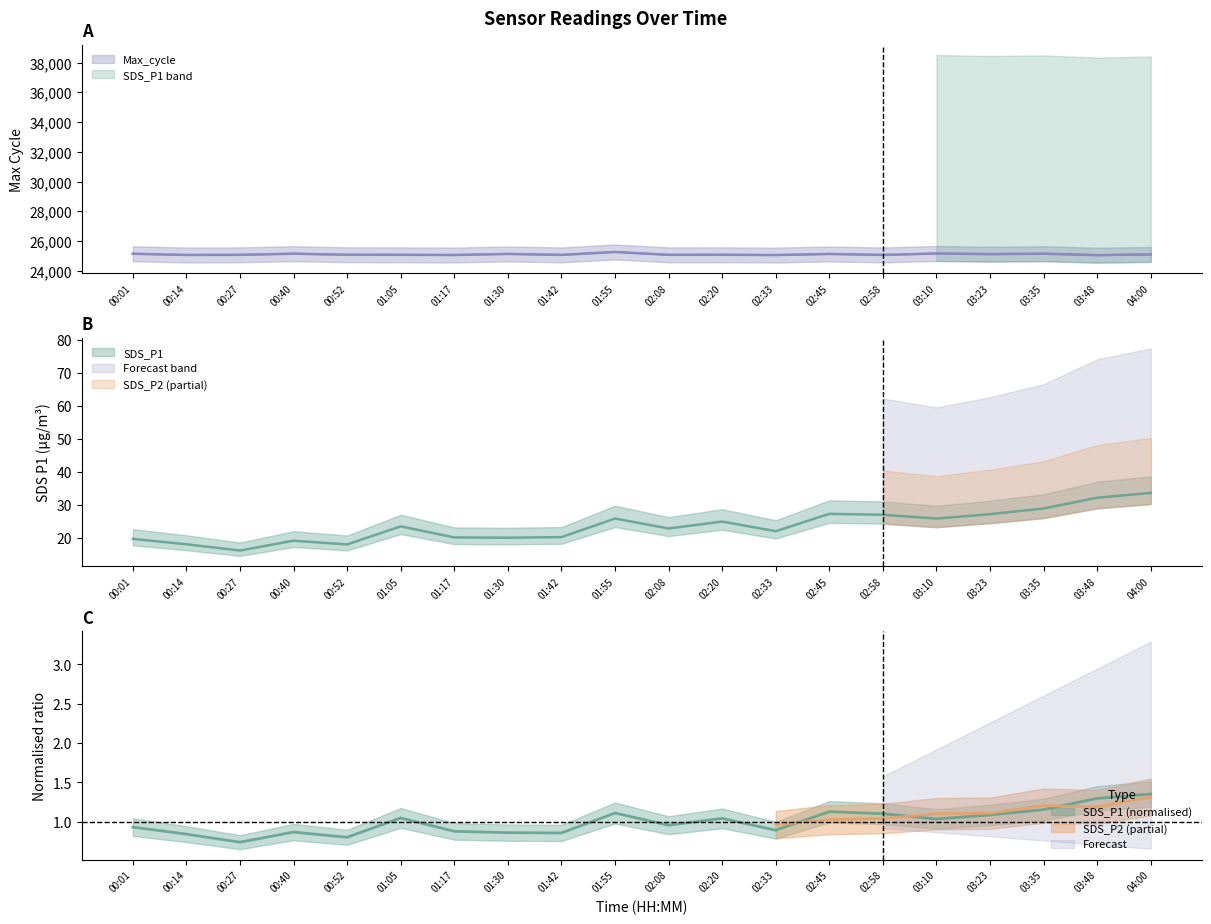

True or false: SDS_P1 has a value of 0.7 at 01:05.

False